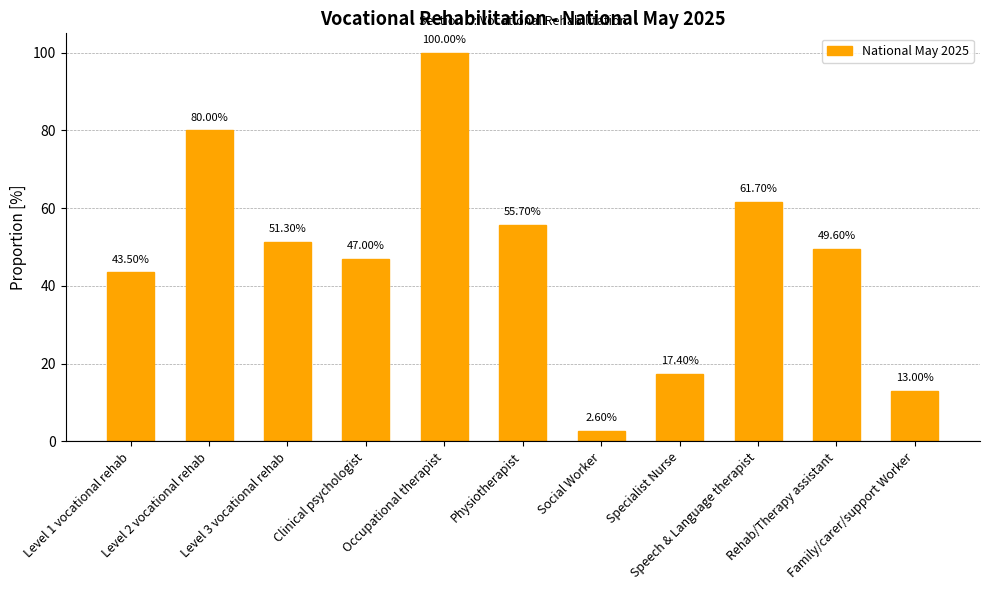

Rank the categories by value from lowest to highest.

Social Worker, Family/carer/support Worker, Specialist Nurse, Level 1 vocational rehab, Clinical psychologist, Rehab/Therapy assistant, Level 3 vocational rehab, Physiotherapist, Speech & Language therapist, Level 2 vocational rehab, Occupational therapist